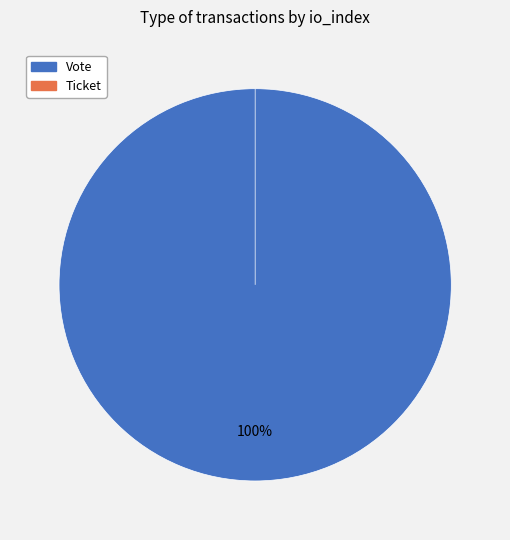

Count the number of slices in the pie.

2